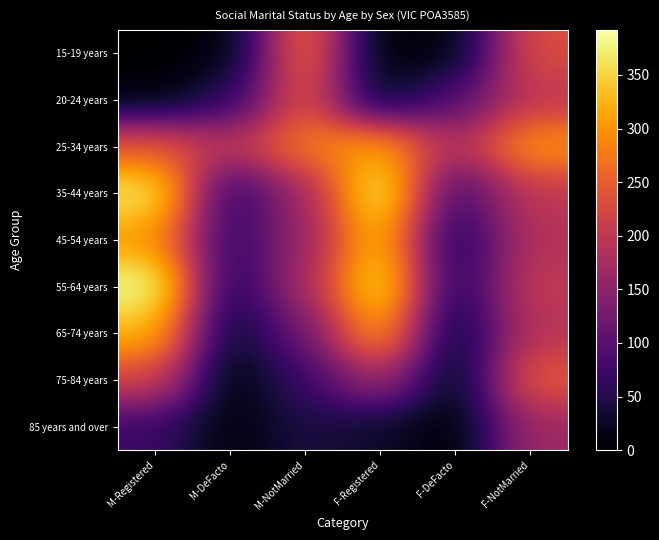

Reading right to left, list all the values displayed in this chart.

15-19 years: F-NotMarried=232	F-DeFacto=9	F-Registered=0	M-NotMarried=275	M-DeFacto=5	M-Registered=0
20-24 years: F-NotMarried=199	F-DeFacto=93	F-Registered=18	M-NotMarried=243	M-DeFacto=58	M-Registered=6
25-34 years: F-NotMarried=301	F-DeFacto=179	F-Registered=316	M-NotMarried=277	M-DeFacto=193	M-Registered=246
35-44 years: F-NotMarried=201	F-DeFacto=76	F-Registered=386	M-NotMarried=168	M-DeFacto=57	M-Registered=371
45-54 years: F-NotMarried=190	F-DeFacto=37	F-Registered=341	M-NotMarried=160	M-DeFacto=60	M-Registered=303
55-64 years: F-NotMarried=203	F-DeFacto=42	F-Registered=376	M-NotMarried=175	M-DeFacto=41	M-Registered=392
65-74 years: F-NotMarried=194	F-DeFacto=14	F-Registered=318	M-NotMarried=121	M-DeFacto=18	M-Registered=329
75-84 years: F-NotMarried=246	F-DeFacto=5	F-Registered=177	M-NotMarried=72	M-DeFacto=0	M-Registered=221
85 years and over: F-NotMarried=167	F-DeFacto=0	F-Registered=28	M-NotMarried=45	M-DeFacto=6	M-Registered=71